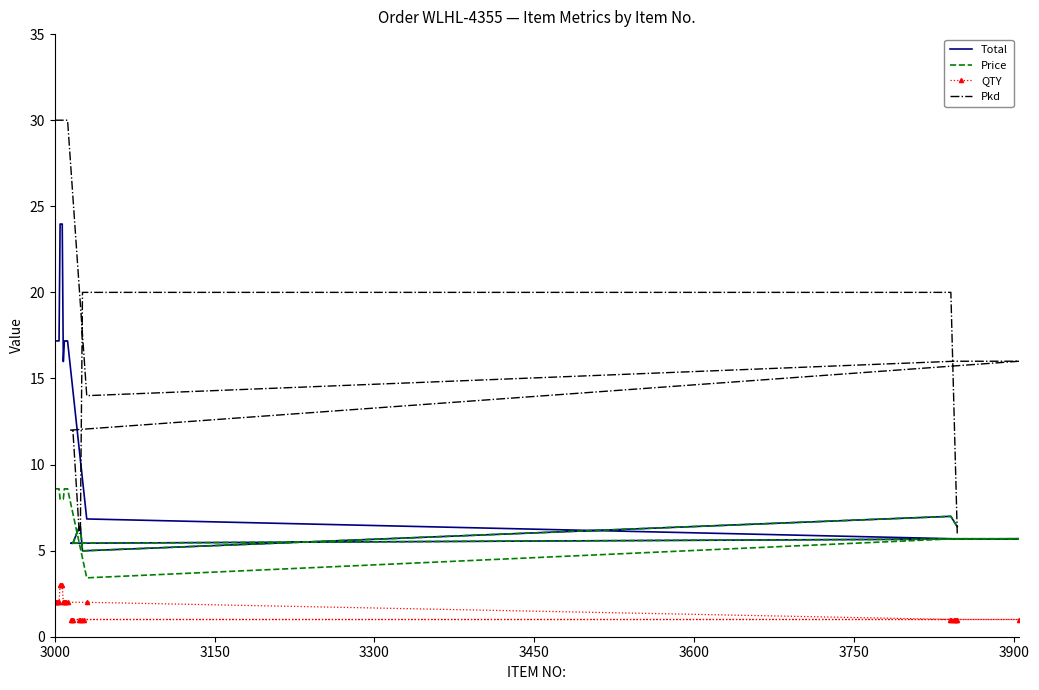

What is the value of the Price point at the 26th from the left?

7.0